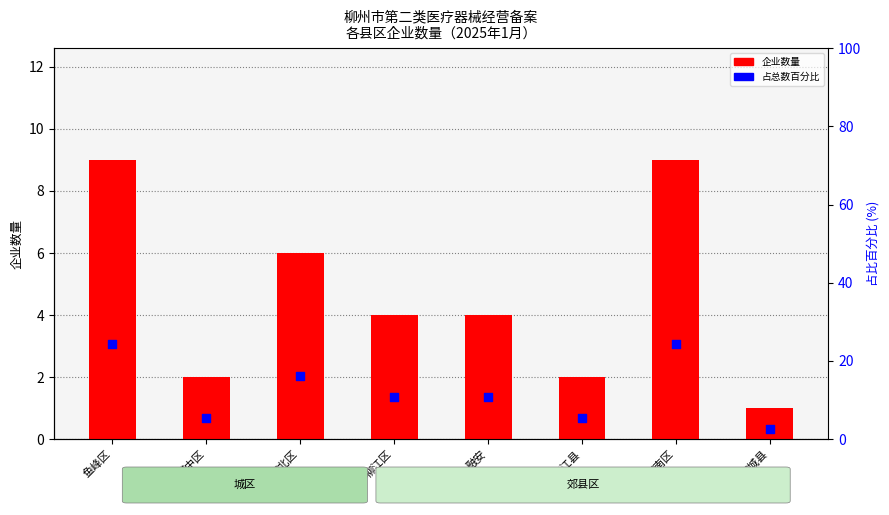

Which series has the largest total across all categories?

占总数百分比